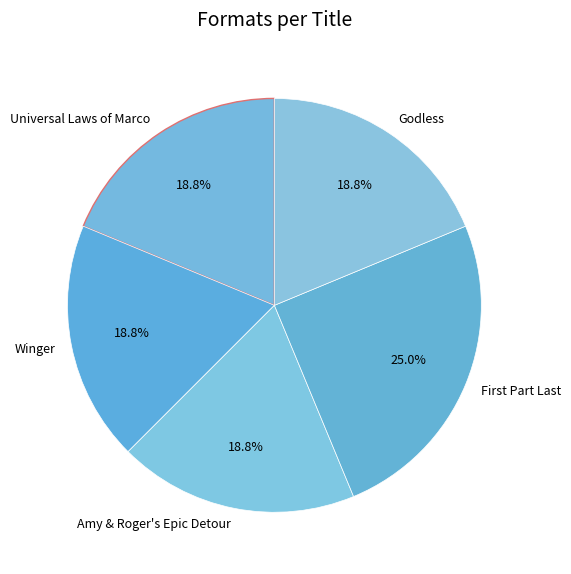

What is the ratio of the value at Godless to the value at Amy & Roger's Epic Detour?

1.0